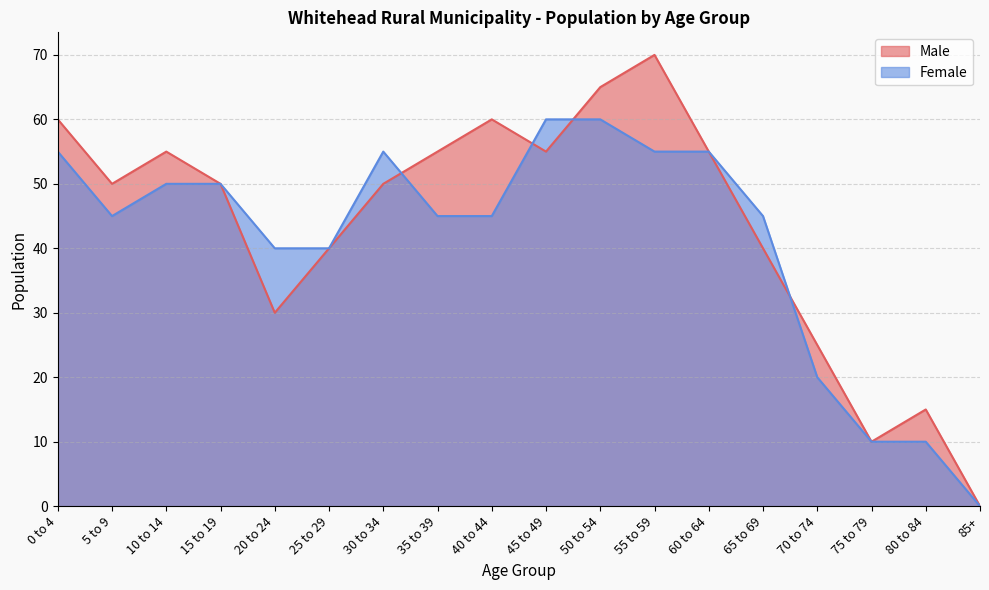

After their last crossing, which series has the higher values: Male or Female?

Male